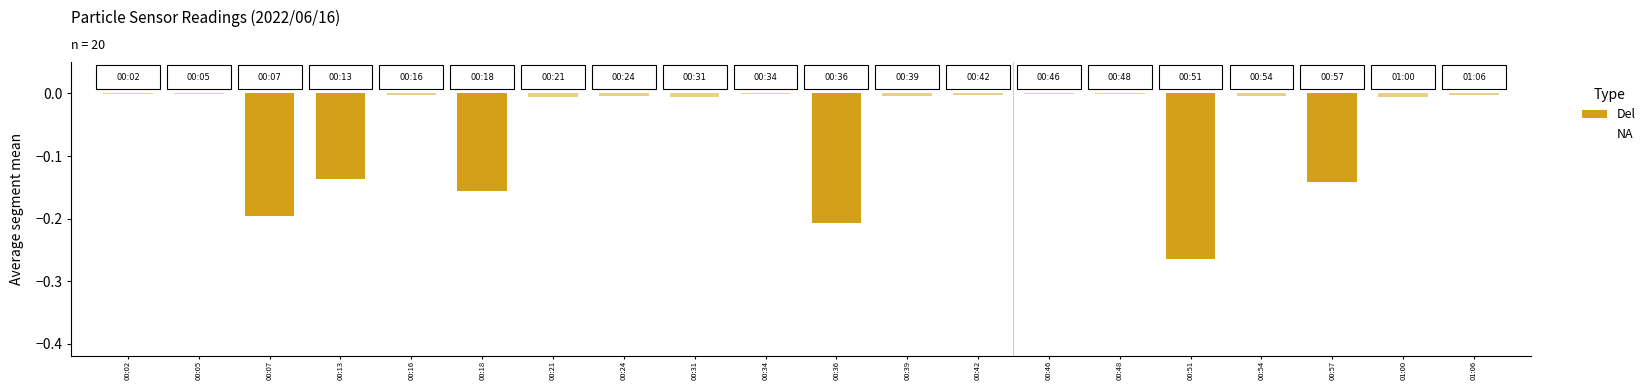

What is the change in value from 00:18 to 00:54?

+0.2